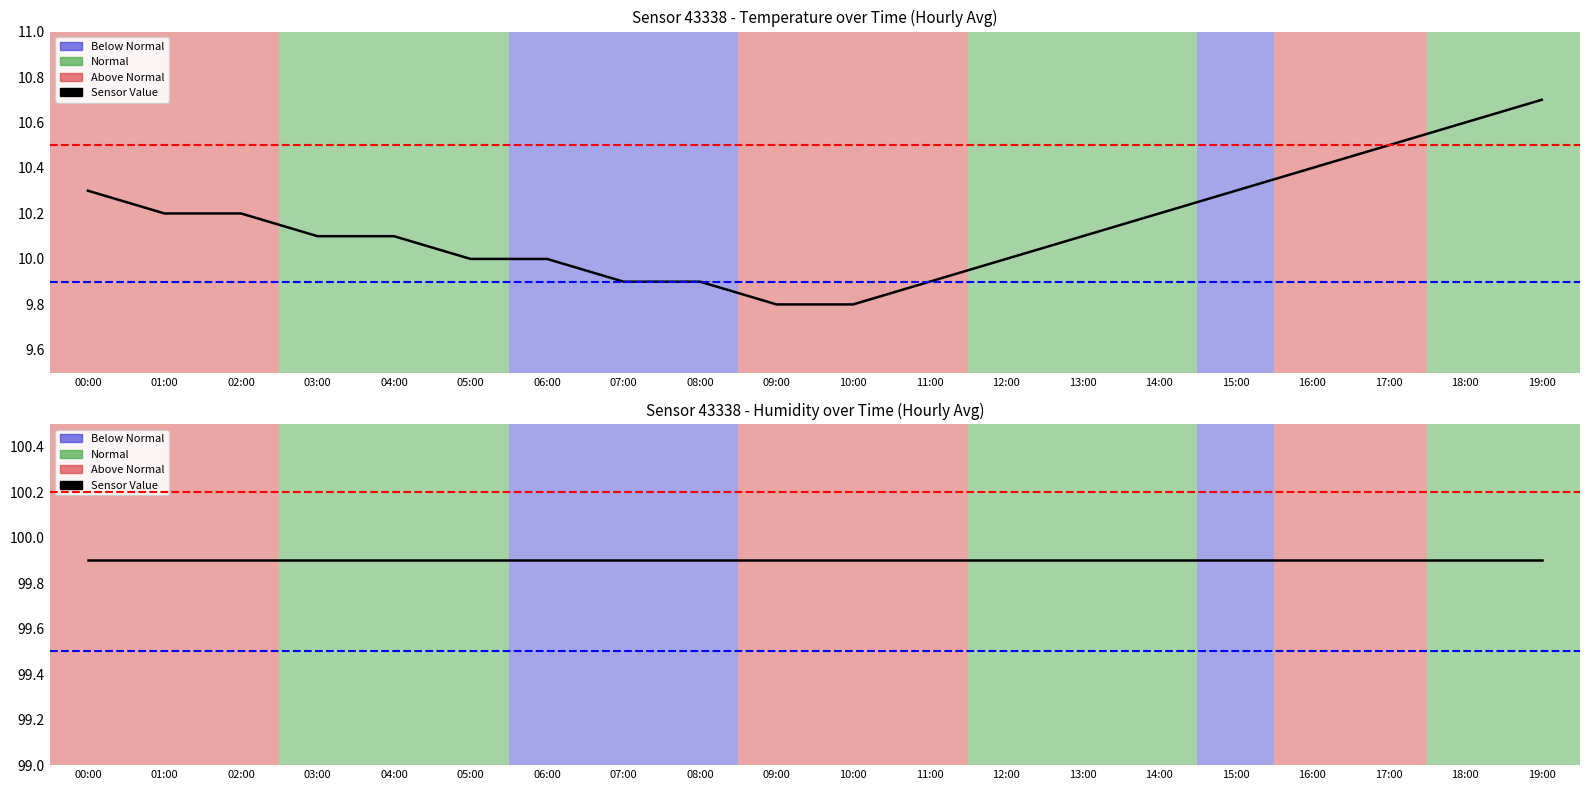

What is the change in value from 00:00 to 08:00?

-0.4